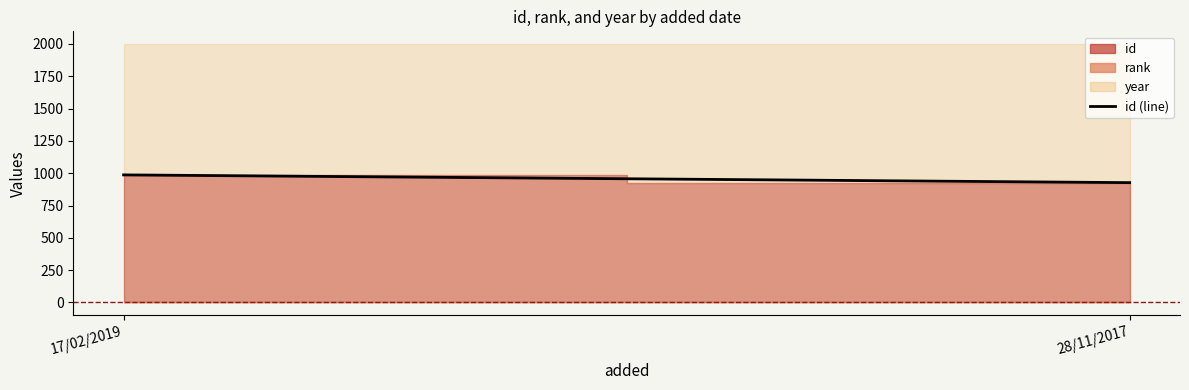

What is the label of the 1st point from the right?

28/11/2017